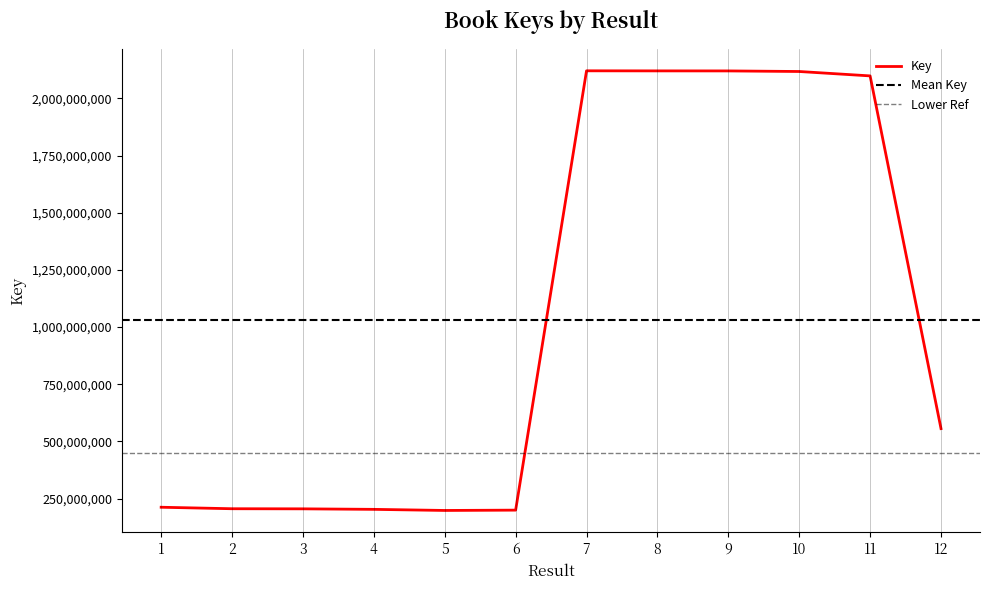

What is the value of the 6th point from the left?

199339411